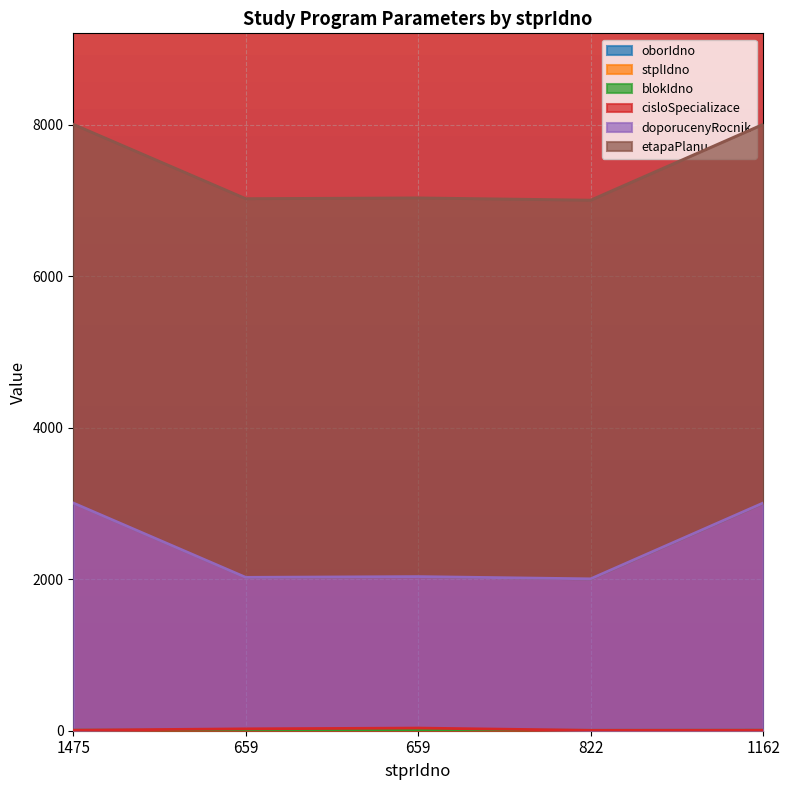

How many lines are shown in the chart?

6